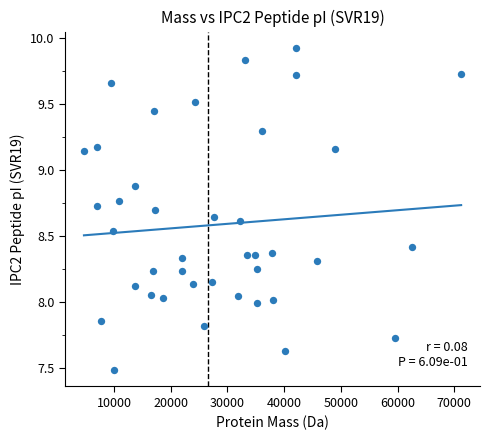

What is the range of Y values (max minus min)?

2.4